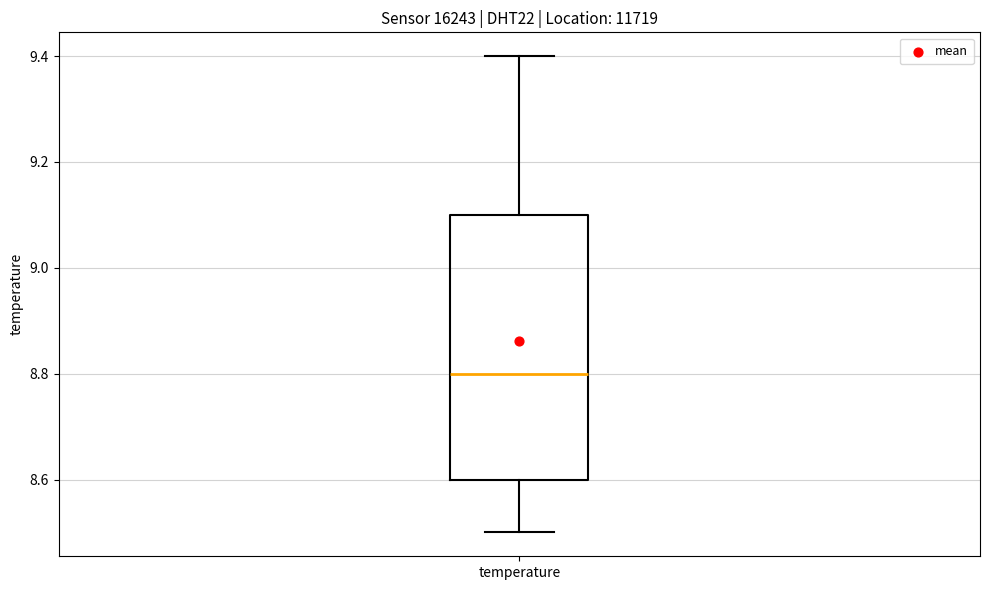

Transcribe this box plot: give where the median line is, the range the box spans, and where the two whiskers end, as read against the y-axis. The values are not printed on the chart, so give them approximately, as read against the axis.

median 8.8, box 8.6 to 9.1, whiskers 8.5 to 9.4